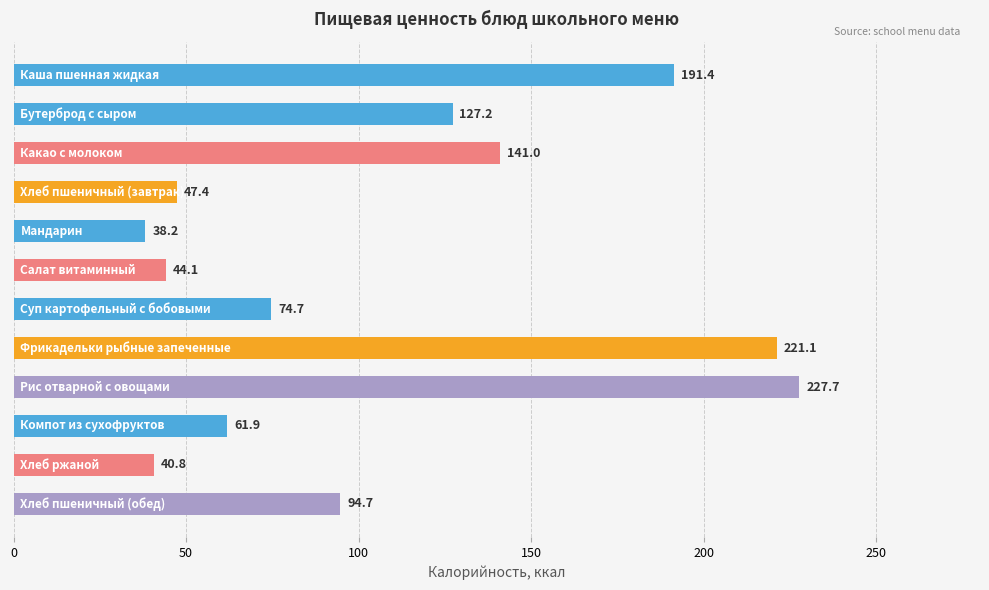

How many bars are there in total?

12